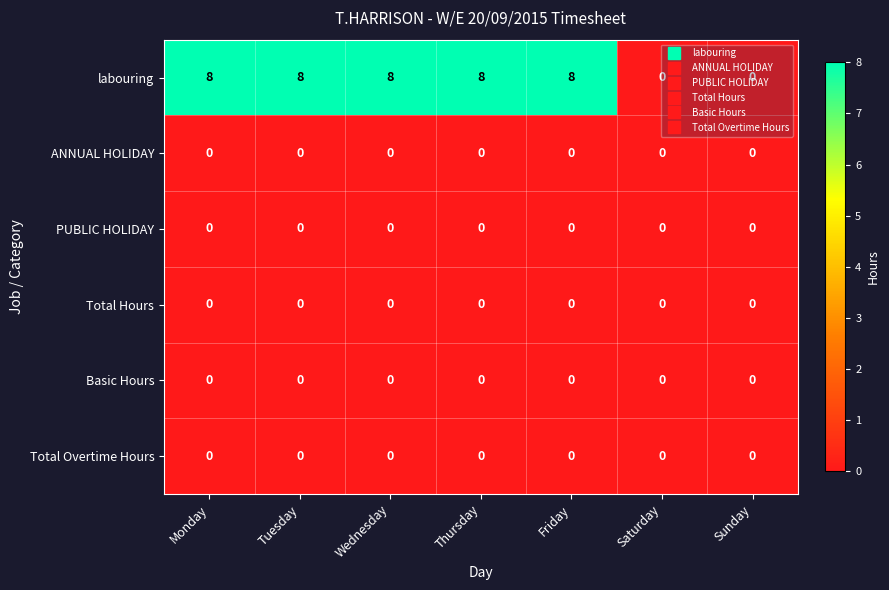

How many data points does each series have?

7